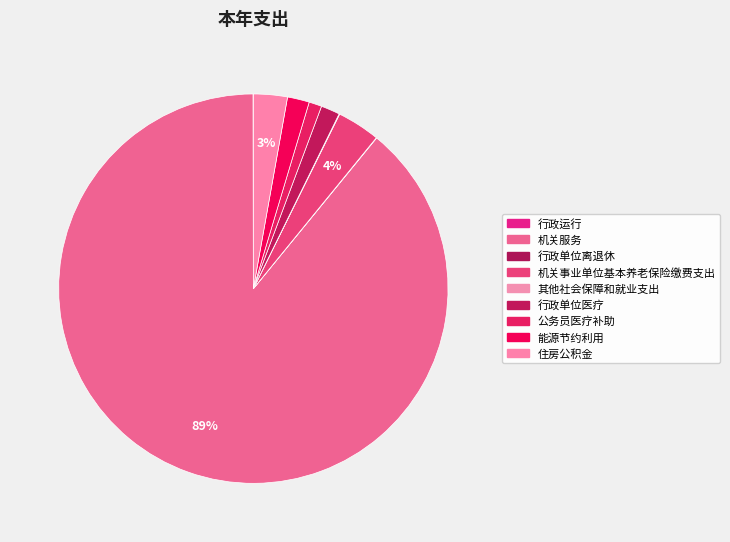

To the nearest percent, what percentage of the pie is 公务员医疗补助?

1%